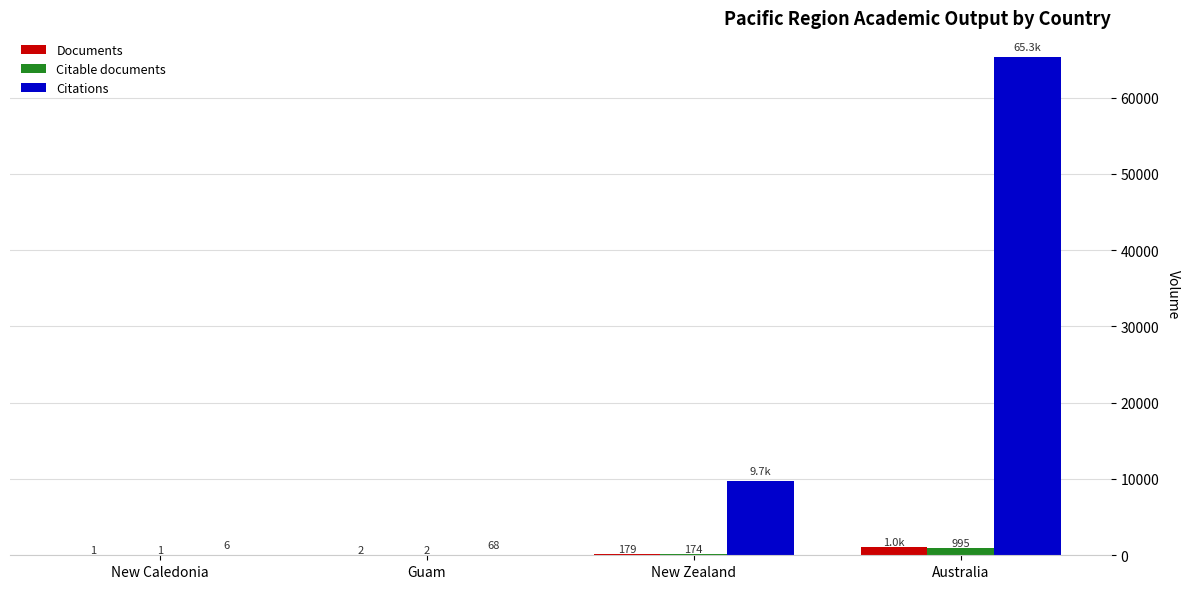

Reading left to right, list all the values displayed in this chart.

Documents: 1	2	179	1035
Citable documents: 1	2	174	995
Citations: 6	68	9710	65293